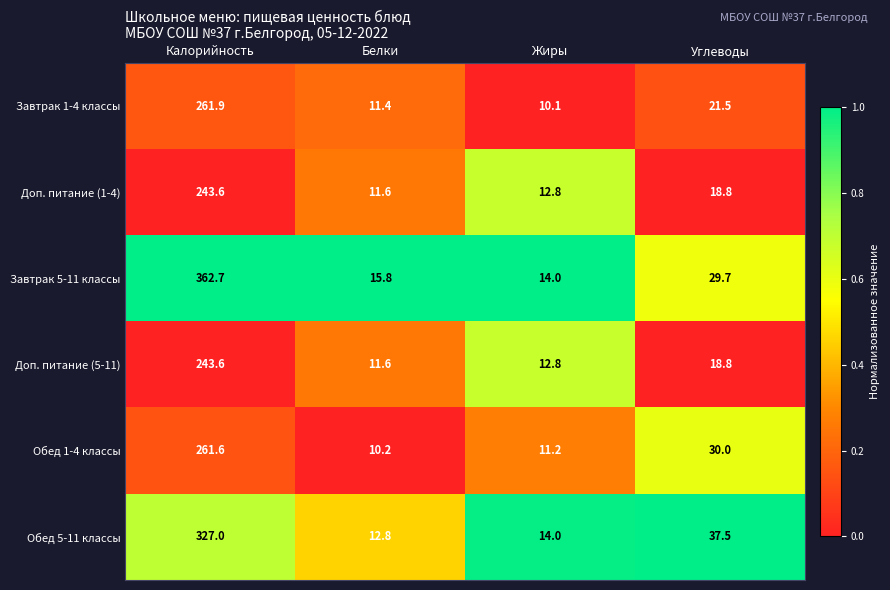

Between Калорийность and Белки, which series saw the biggest shift?

Завтрак 5-11 классы